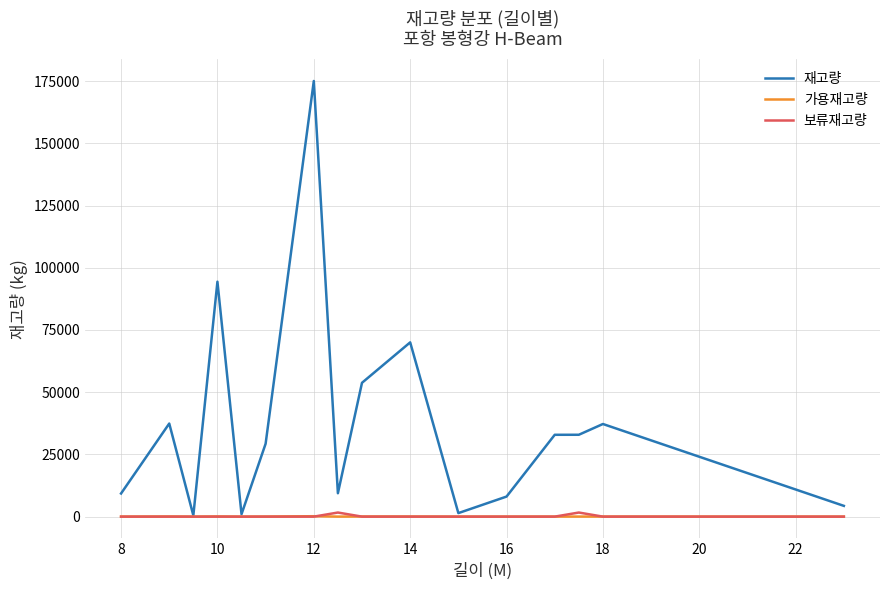

At how many categories does at least one series exceed 16621?

9